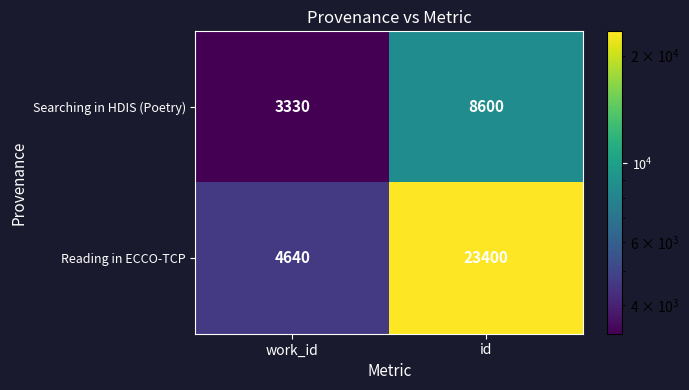

How many distinct data groups are displayed?

2